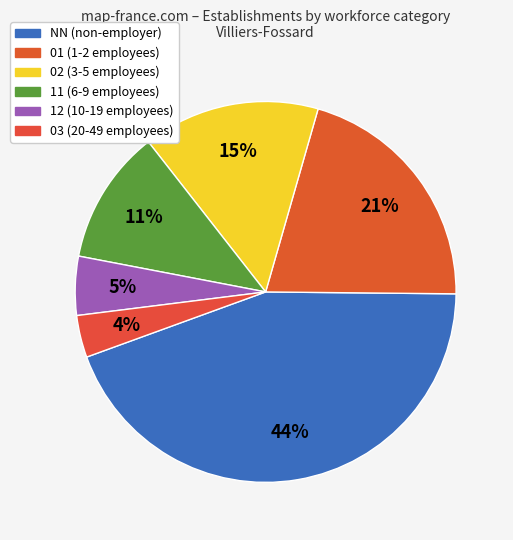

What percentage is the 11 slice, to the nearest percent?

11%